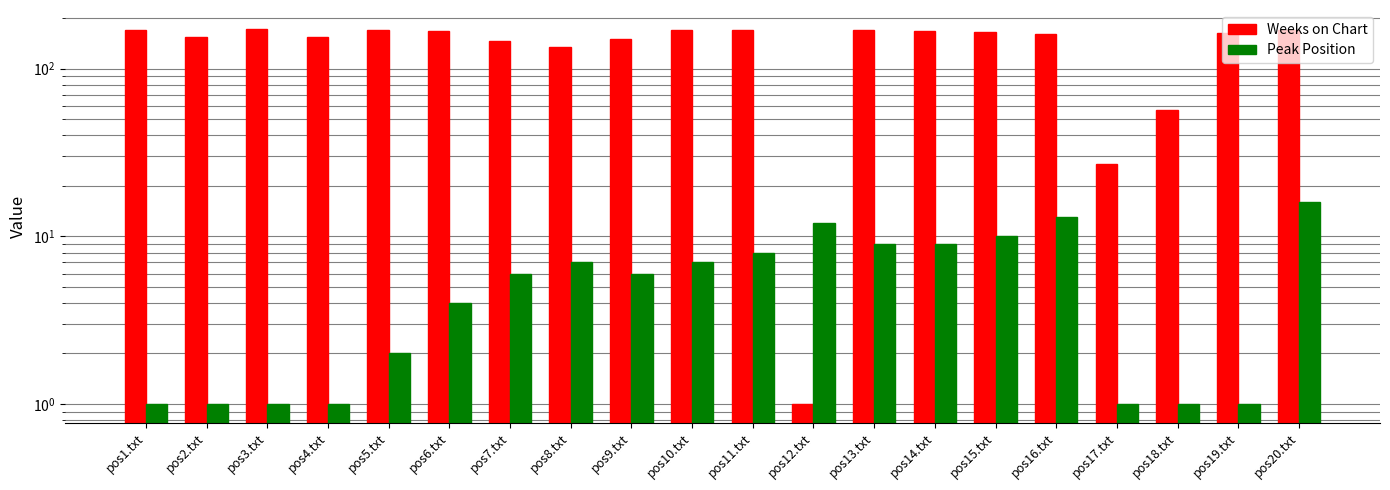

Reading left to right, list all the values displayed in this chart.

Weeks on Chart: 171	155	173	154	171	168	147	135	150	171	170	1	170	168	166	162	27	57	164	171
Peak Position: 1	1	1	1	2	4	6	7	6	7	8	12	9	9	10	13	1	1	1	16